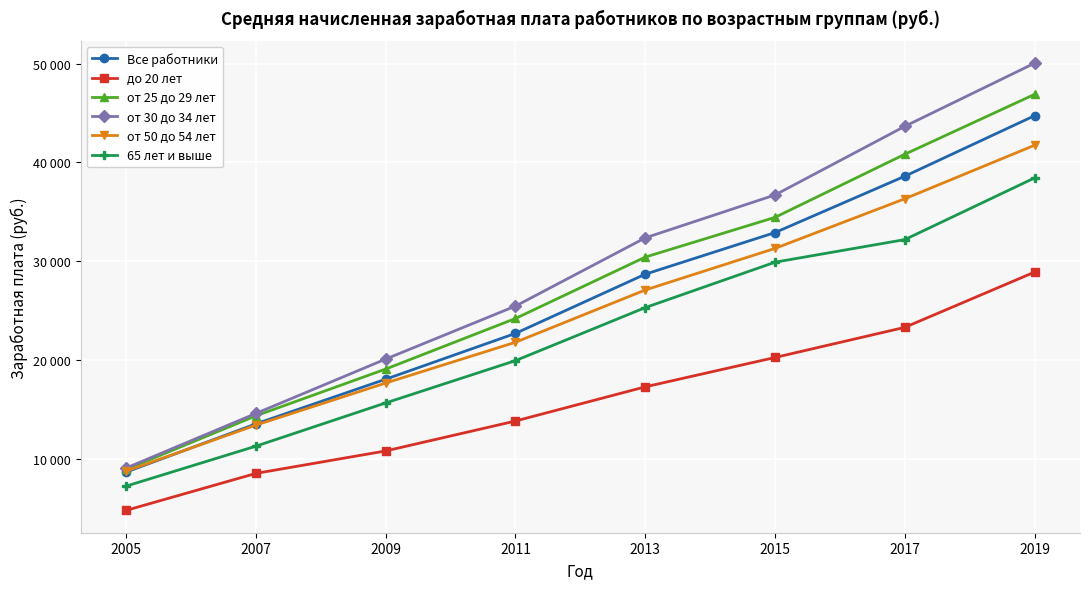

At which category does the chart reach its peak across all series?

2019